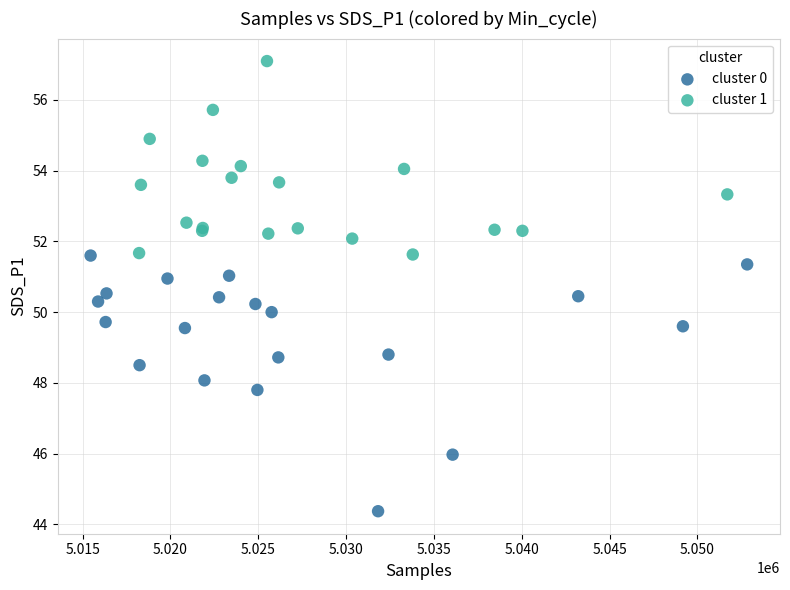

Which series reaches the maximum Y coordinate?

cluster 1